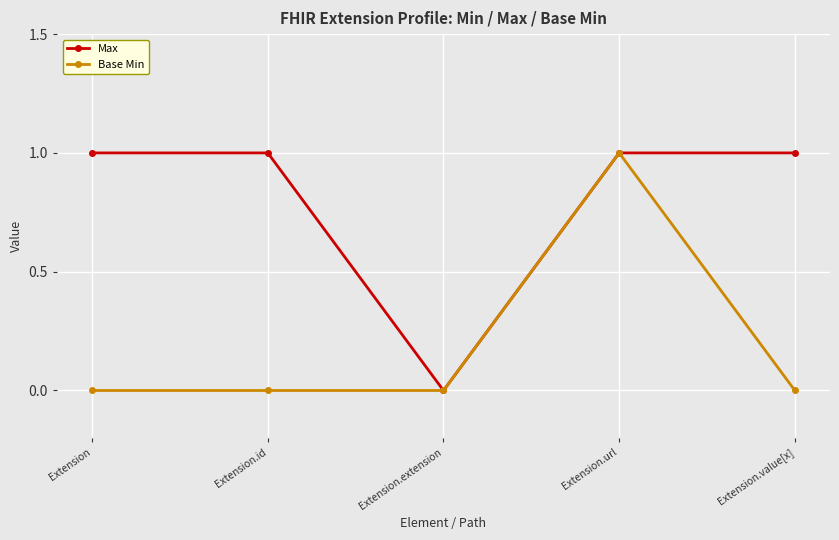

At which label does Max reach its minimum?

Extension.extension